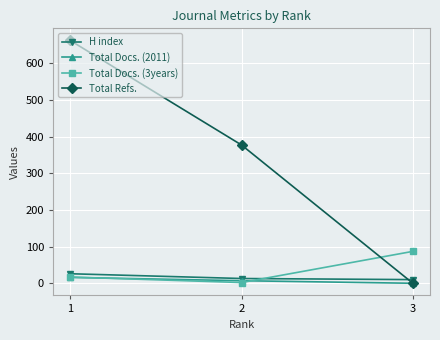

The value of H index at 1 is 26. True or false?

True